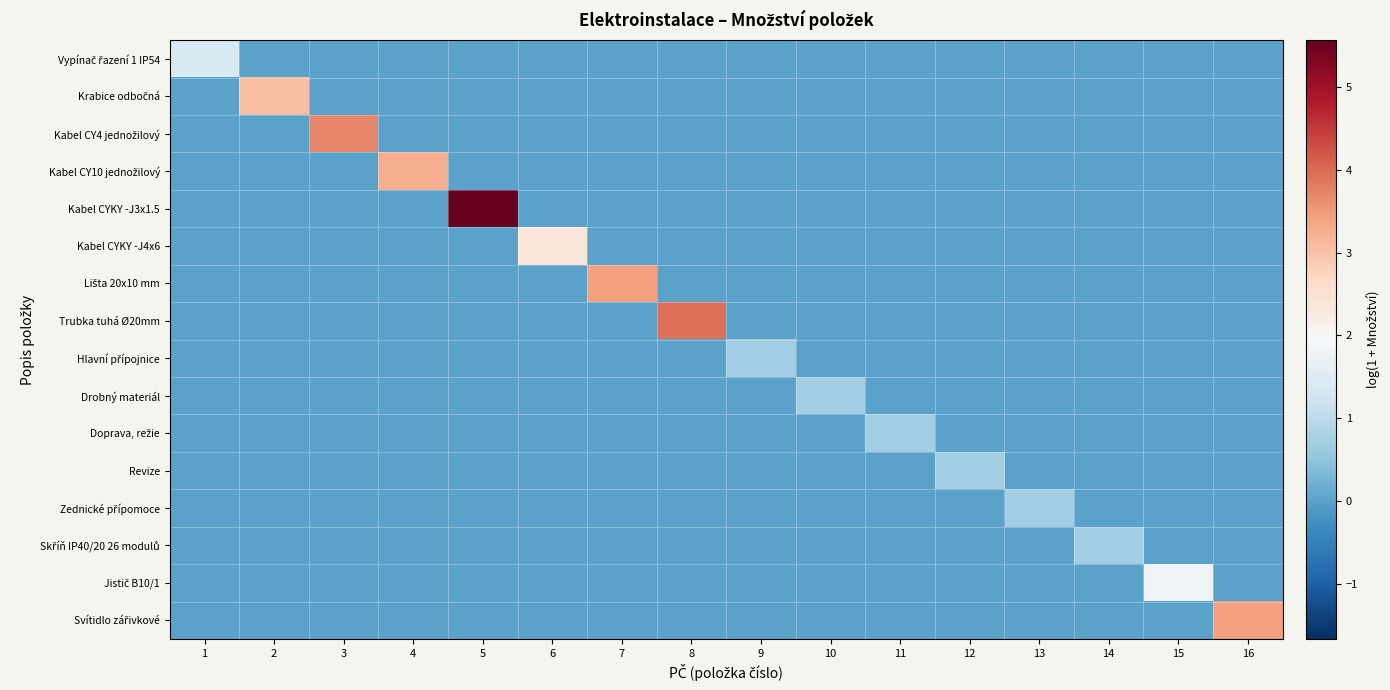

How many distinct data groups are displayed?

16